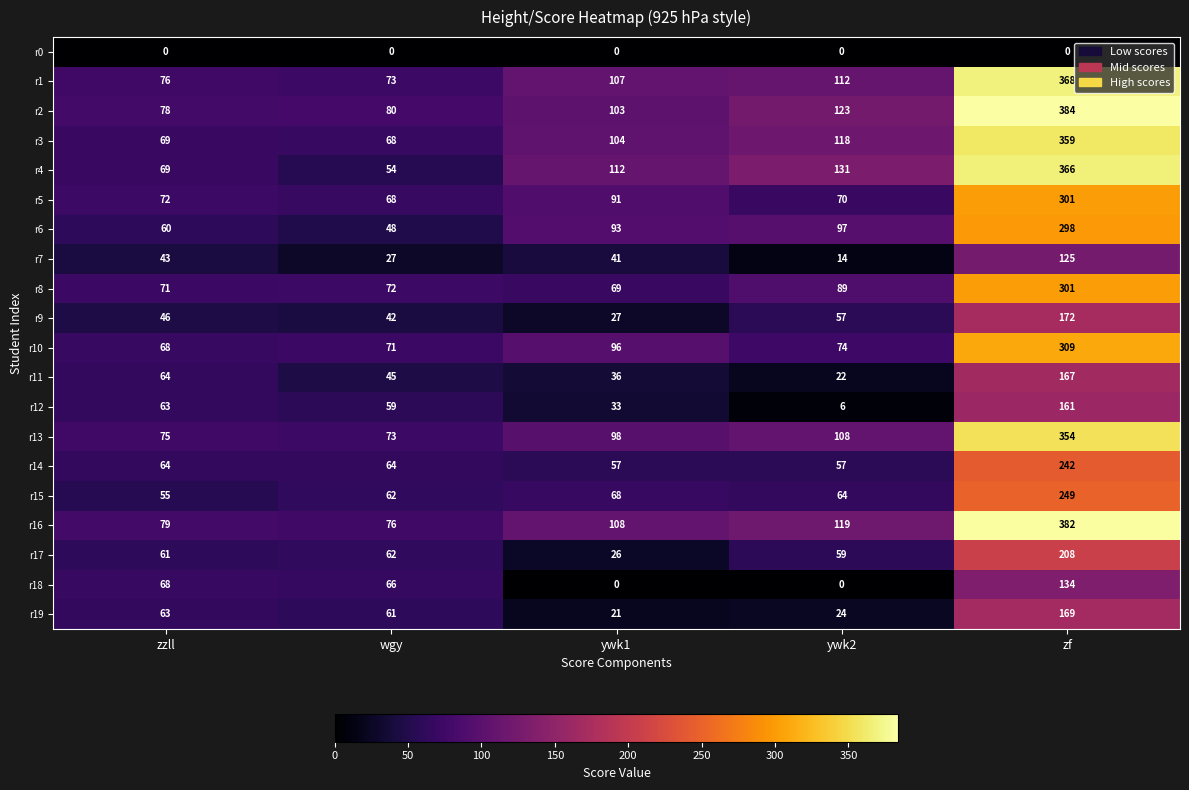

Which series has the largest total across all categories?

r2